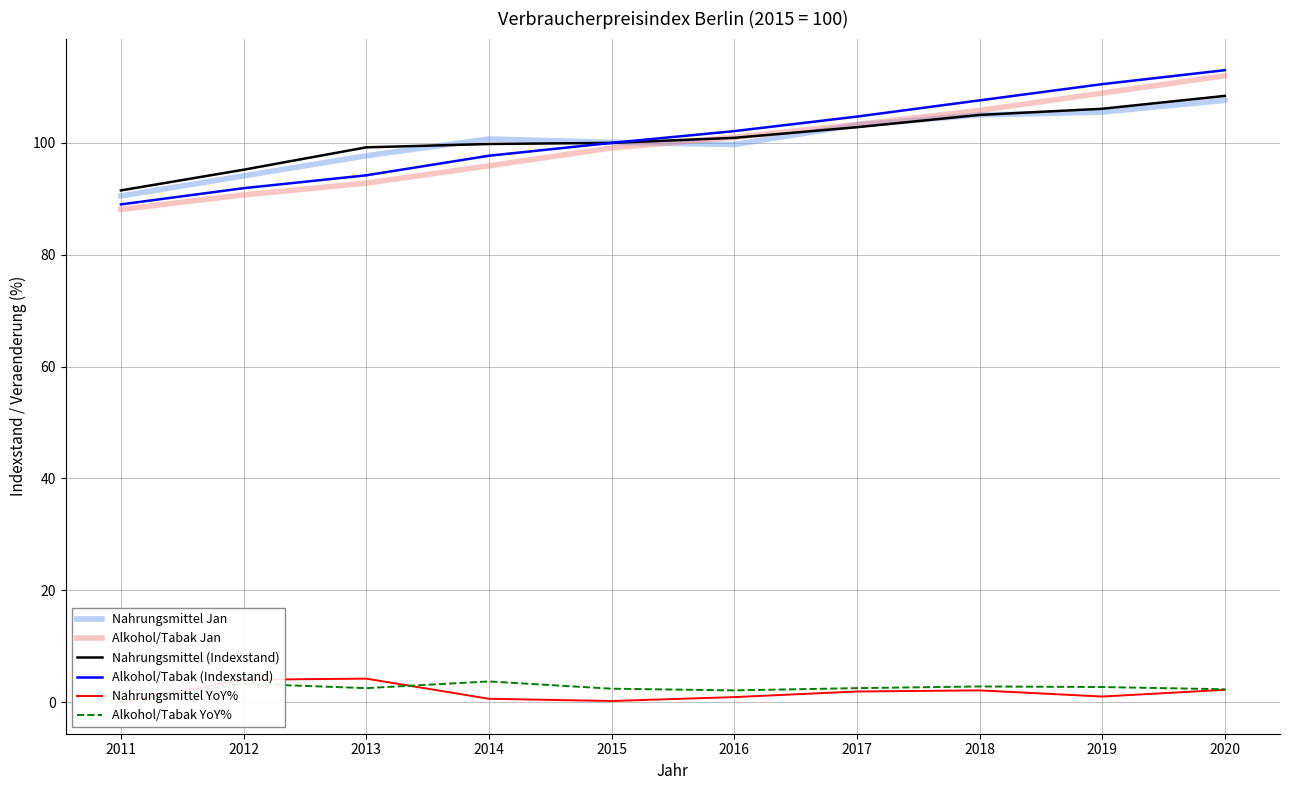

What are all the series names shown in the legend?

Nahrungsmittel Jan, Alkohol/Tabak Jan, Nahrungsmittel (Indexstand), Alkohol/Tabak (Indexstand), Nahrungsmittel YoY%, Alkohol/Tabak YoY%